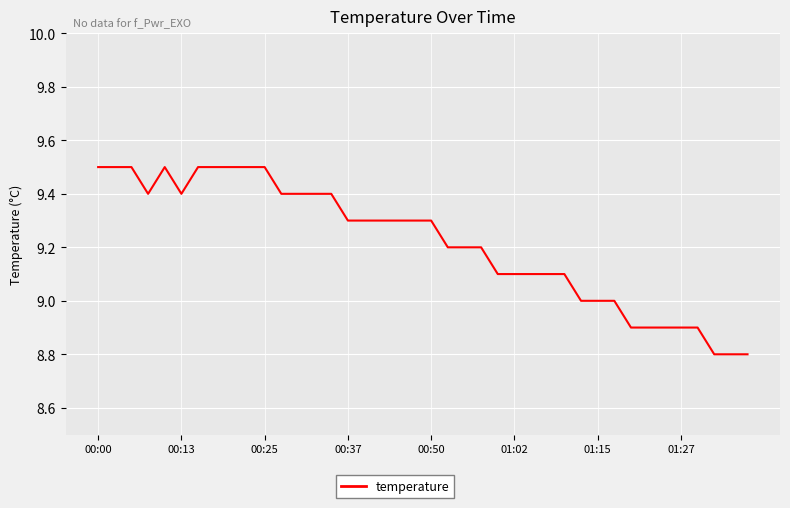

What is the difference between the maximum and second lowest values?

0.7